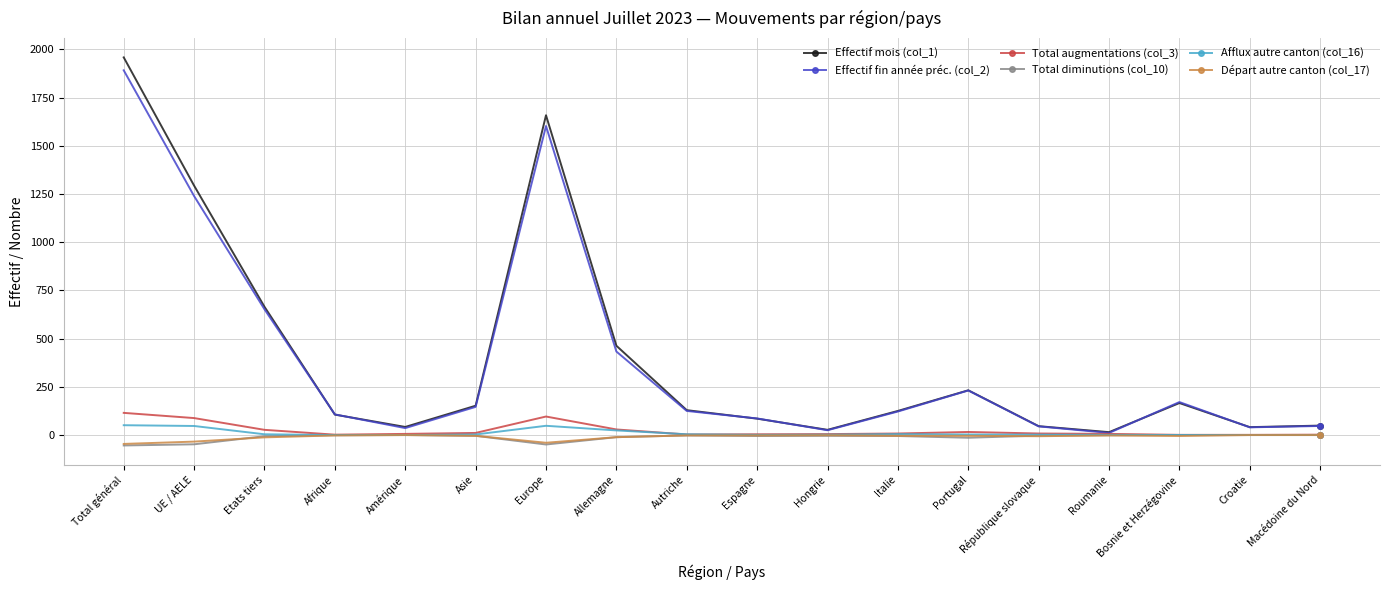

What is the maximum value shown in the chart?

1958